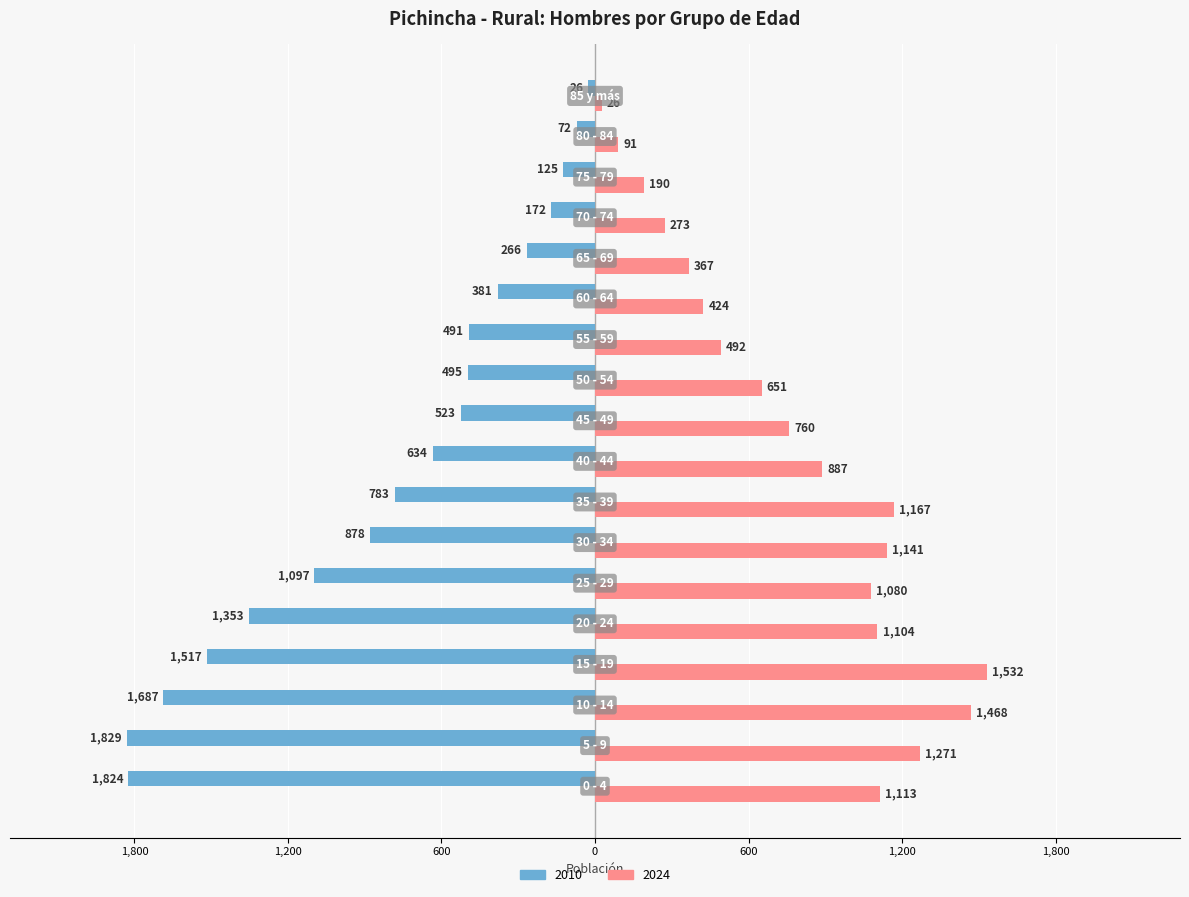

Which series has the largest total across all categories?

2024